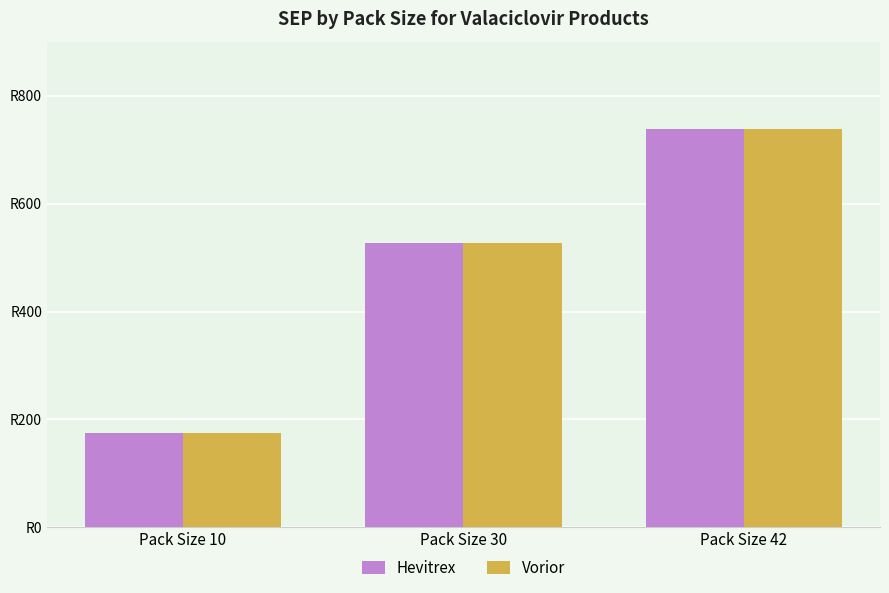

Is it true that Vorior equals 175.5 at Pack Size 10?

True